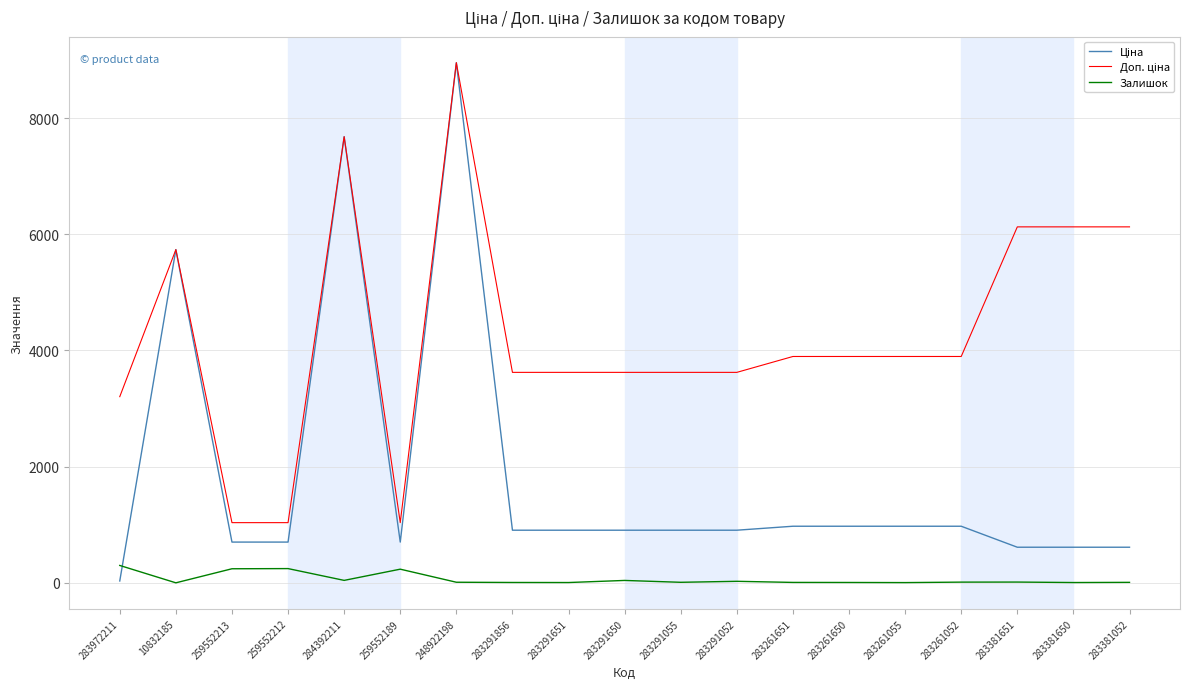

What is the total value across all series at 259552212?

1982.4